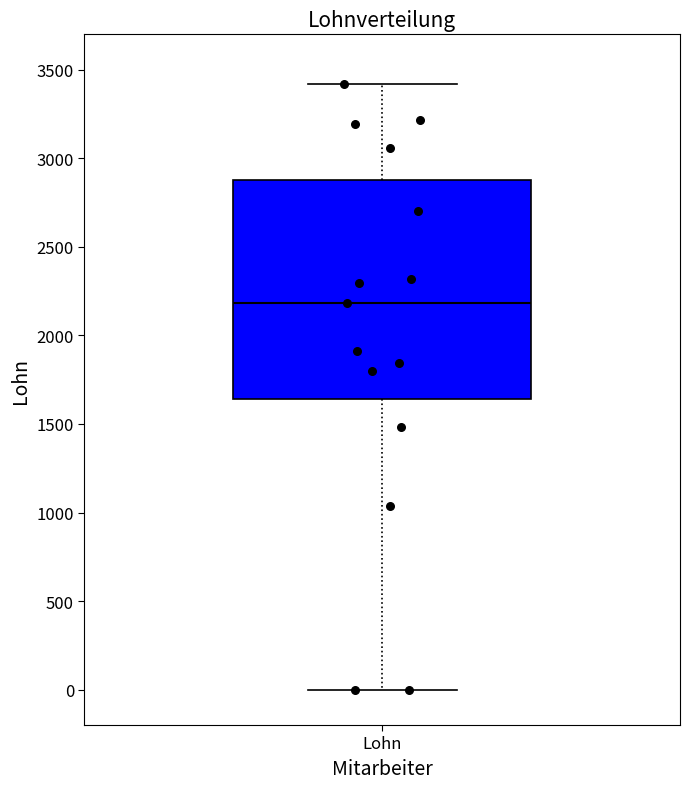

Where does the lower whisker of the box for Lohn end on the y-axis? The values are not printed on the chart, so give them approximately, as read against the axis.

0